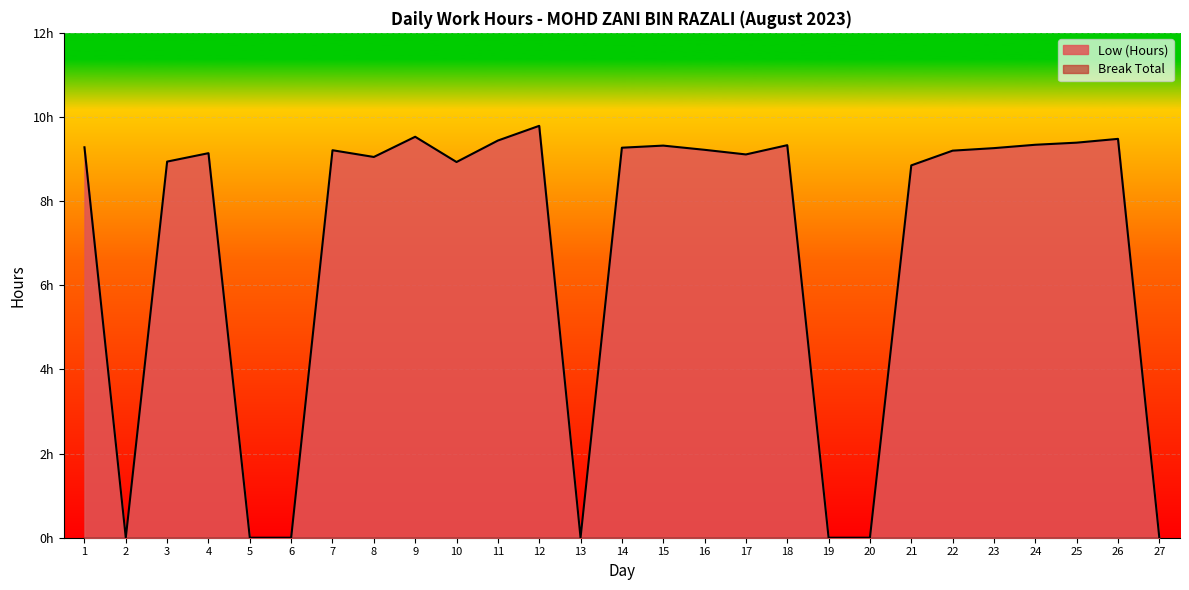

What is the maximum value shown in the chart?

9.8